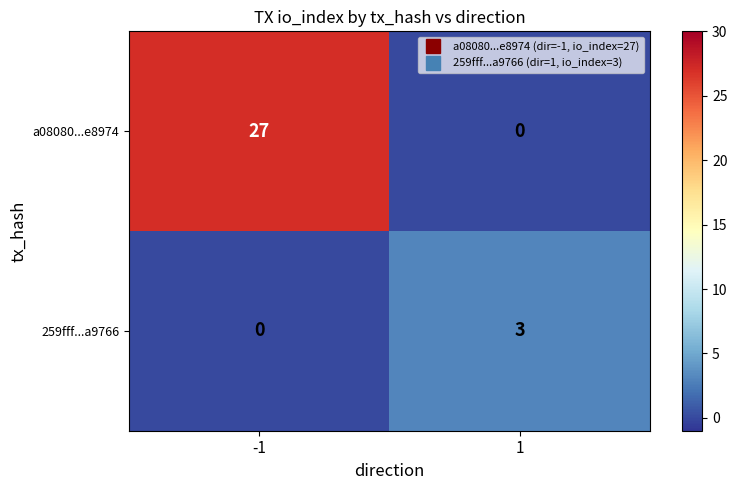

How many data points in 259fff...a9766 are less than 3?

1